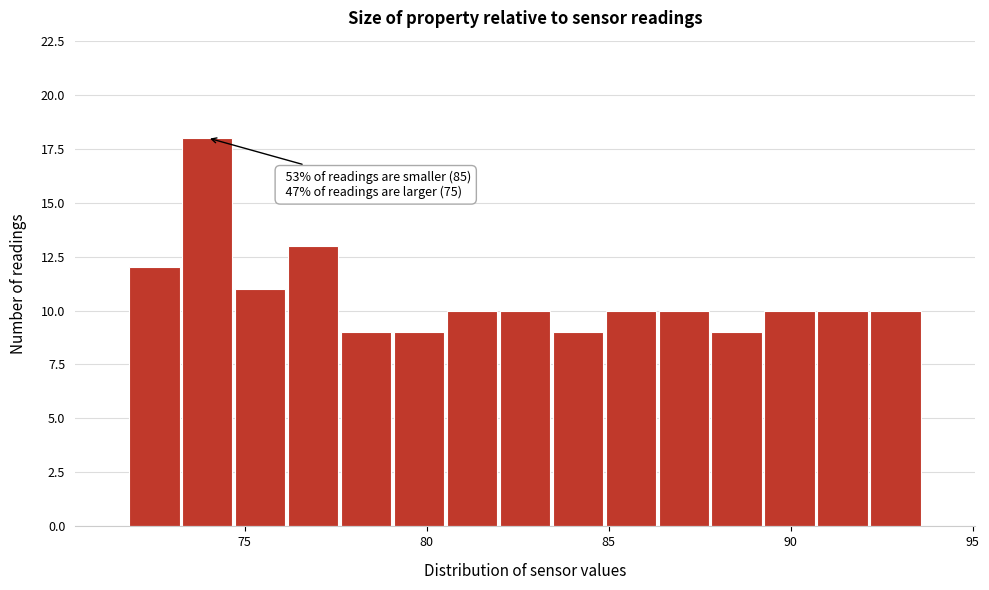

Around what value on the x-axis is the tallest bar? Give the approximate position of its centre, as read against the axis.

74.0